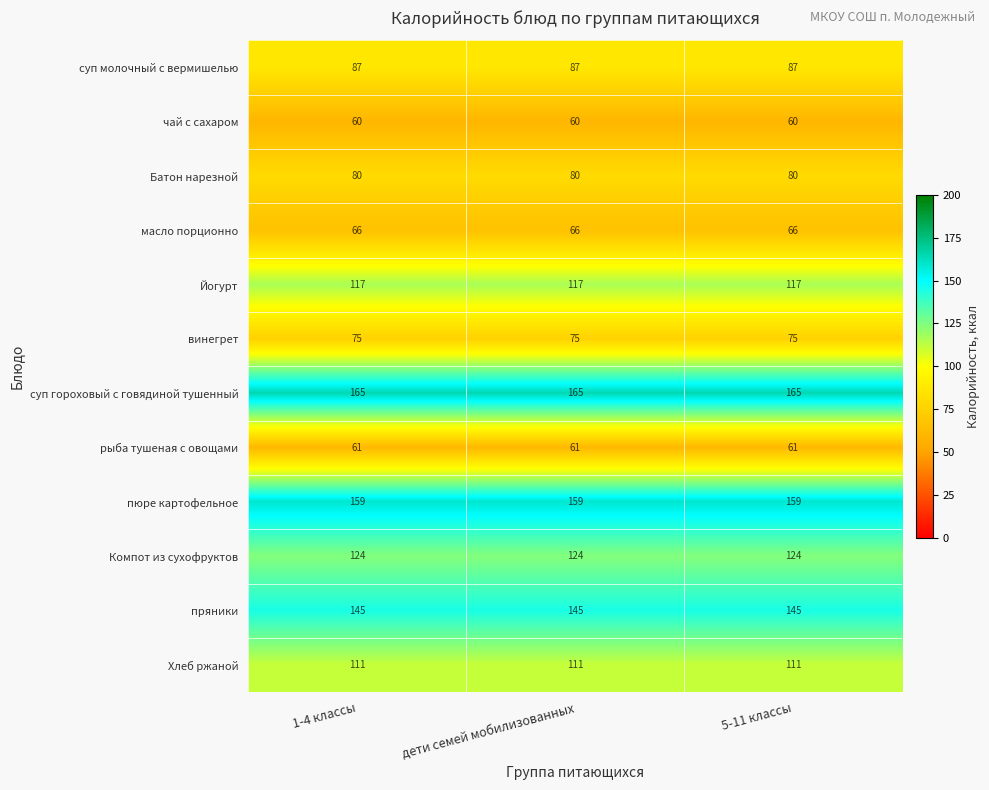

What is the approximate value of рыба тушеная с овощами at 5-11 классы?

61